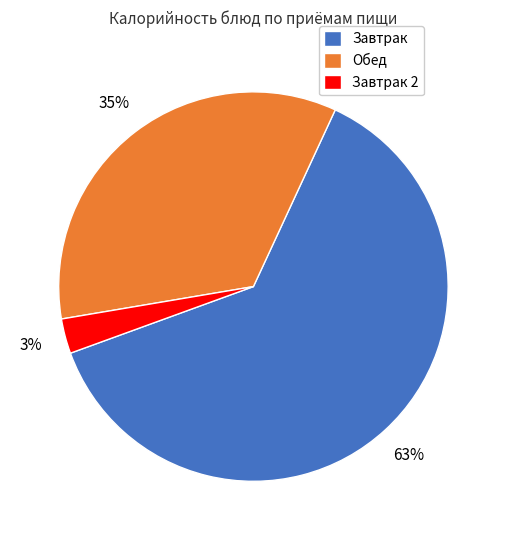

Does any single category account for the majority?

Yes